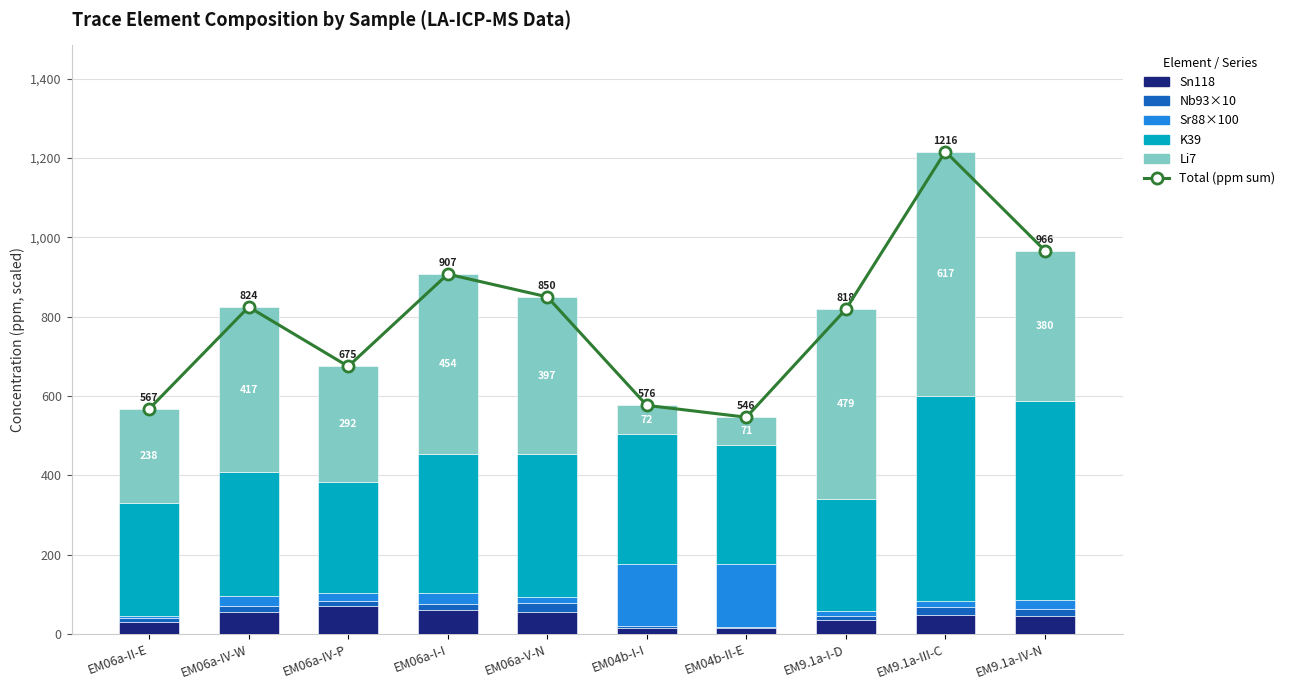

What position from the right is EM9.1a-IV-N?

1